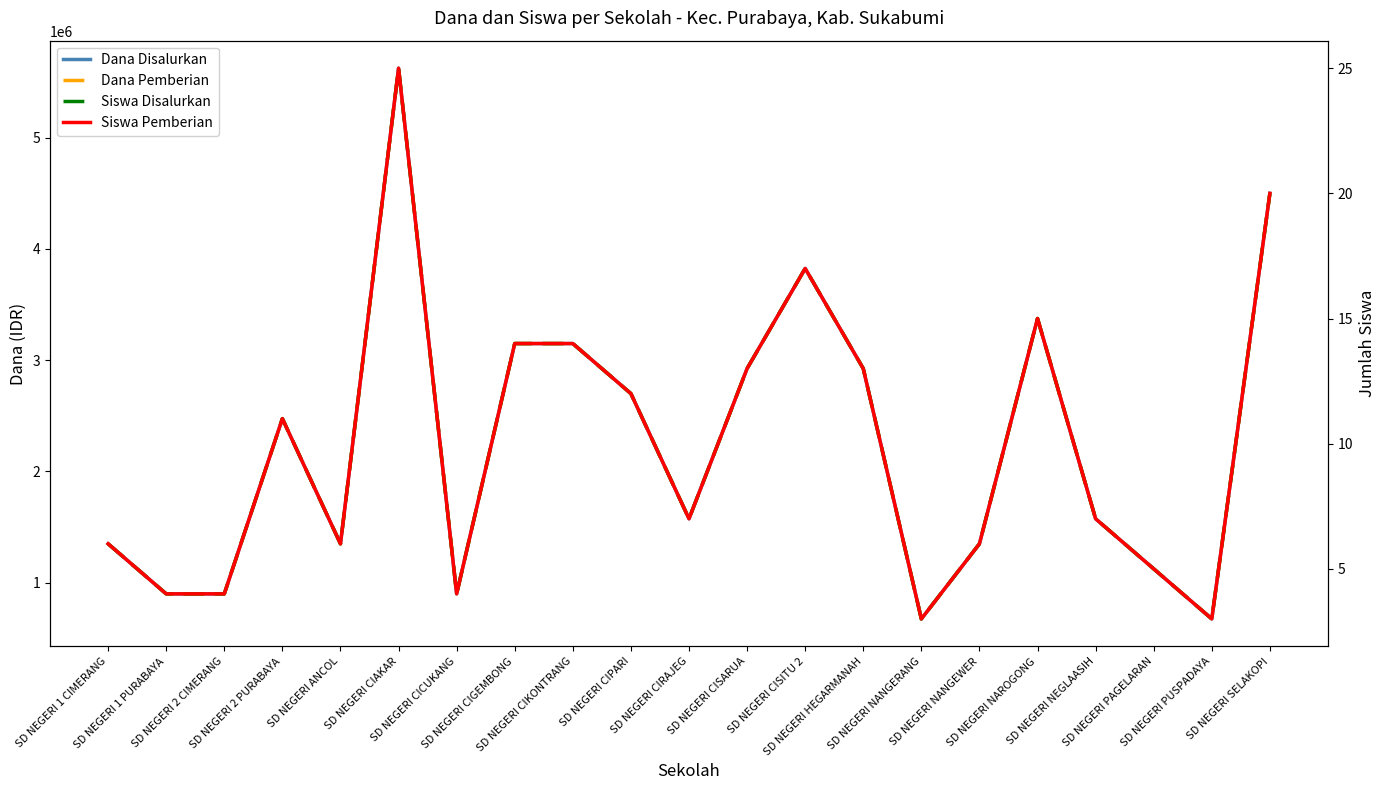

How many data points in Dana Pemberian are above 1575000?

10